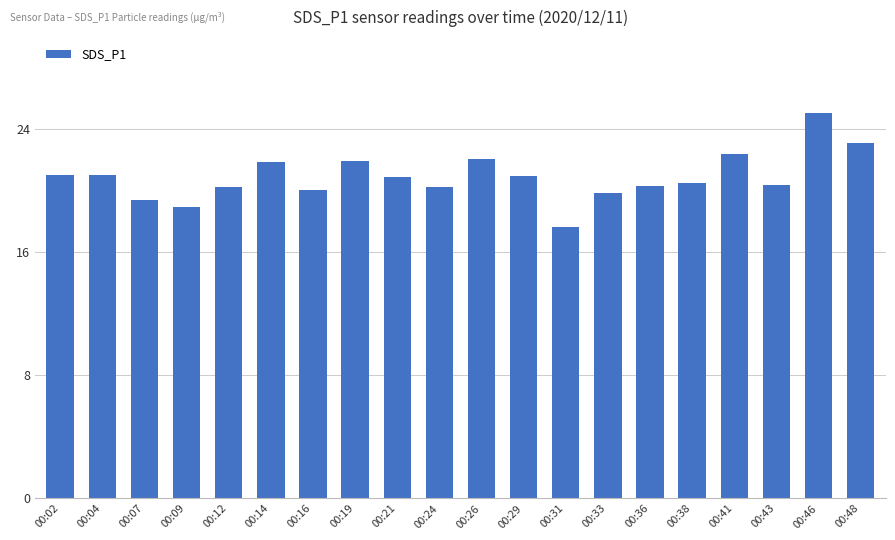

What is the value of the 14th bar from the left?

19.9